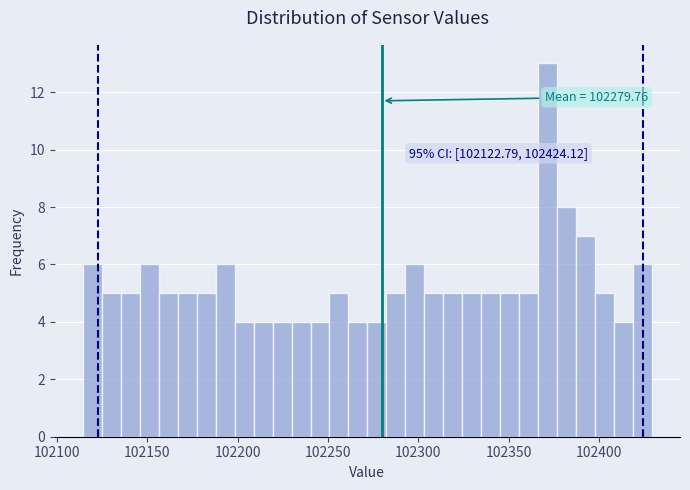

Around what value on the x-axis is the tallest bar? Give the approximate position of its centre, as read against the axis.

102370